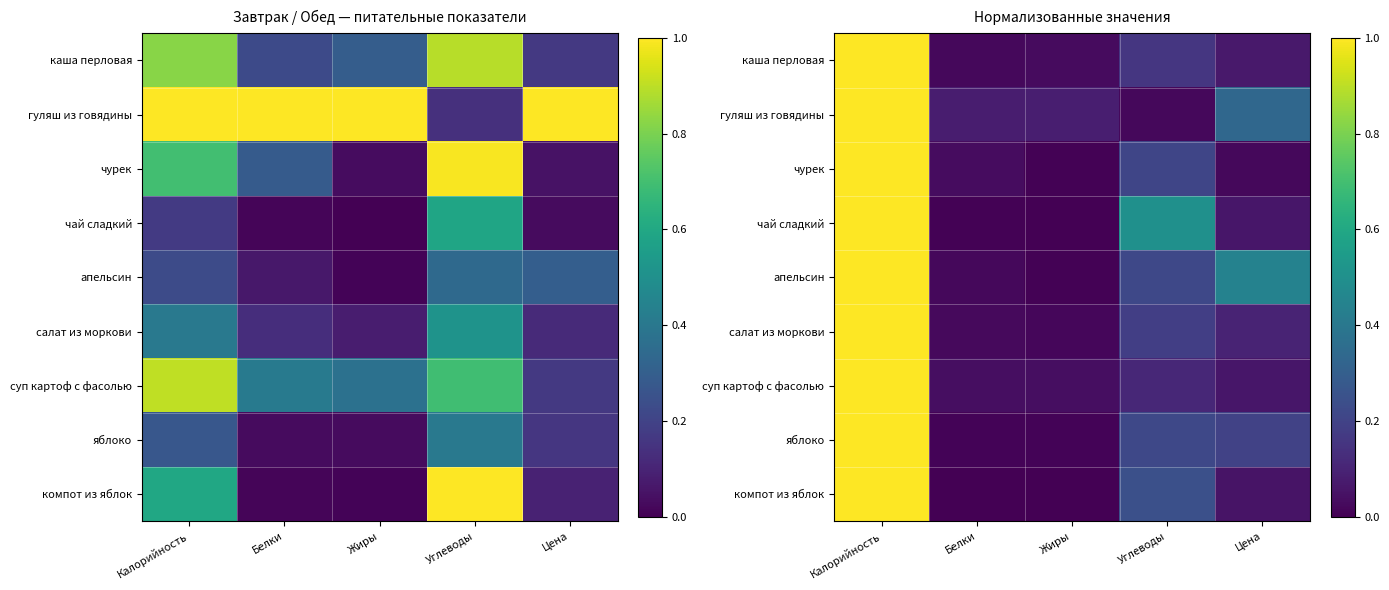

What is the sum of the гуляш из говядины values at Цена and Жиры?

0.4